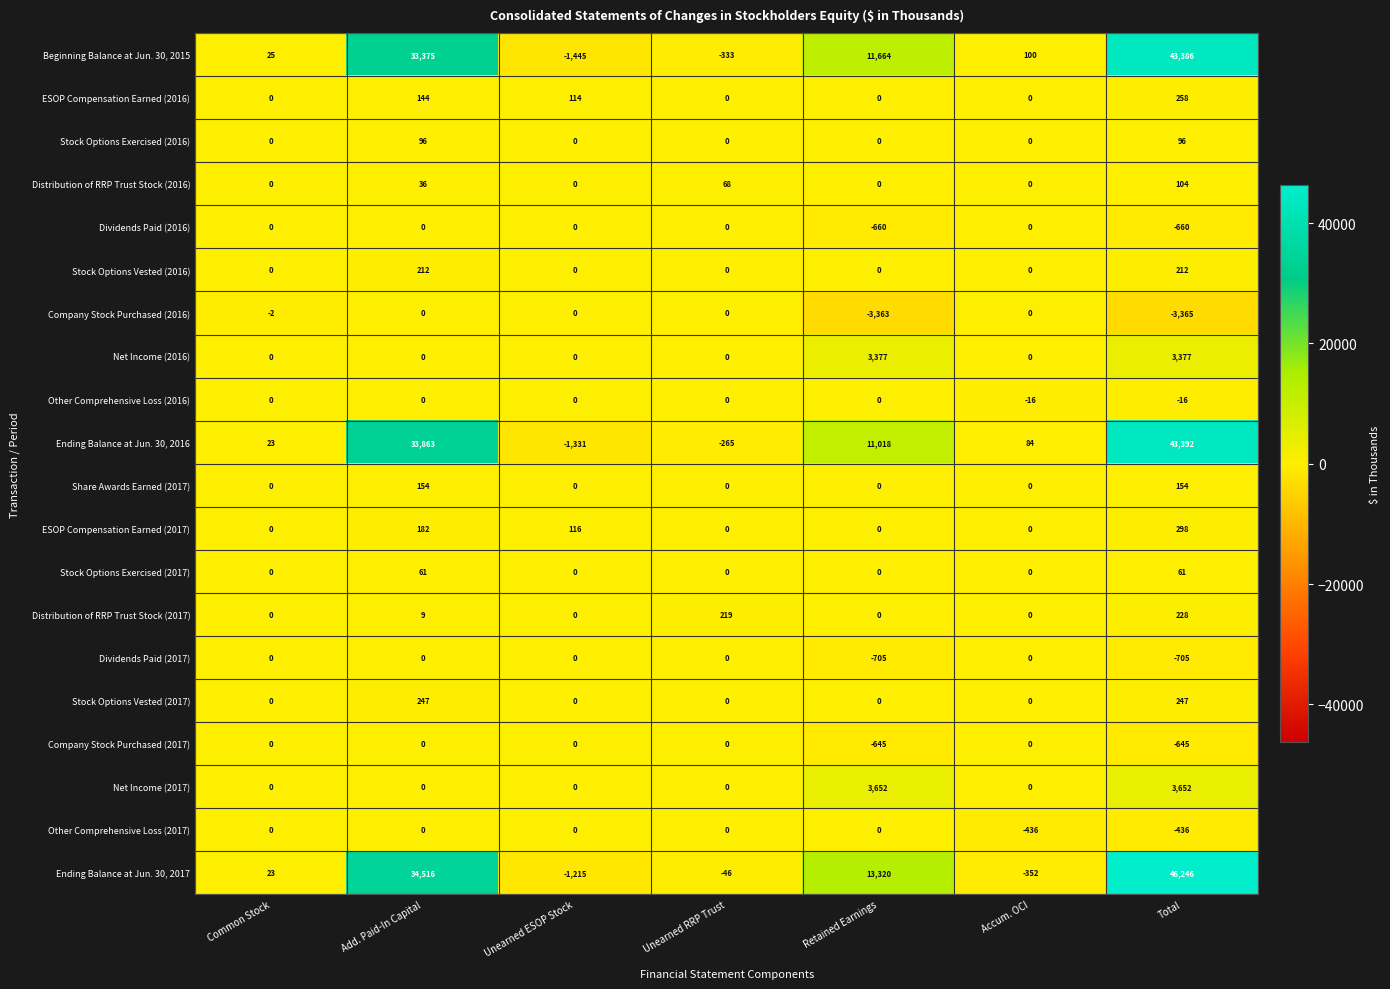

True or false: Stock Options Exercised (2016) has a value of 0 at Common Stock.

True